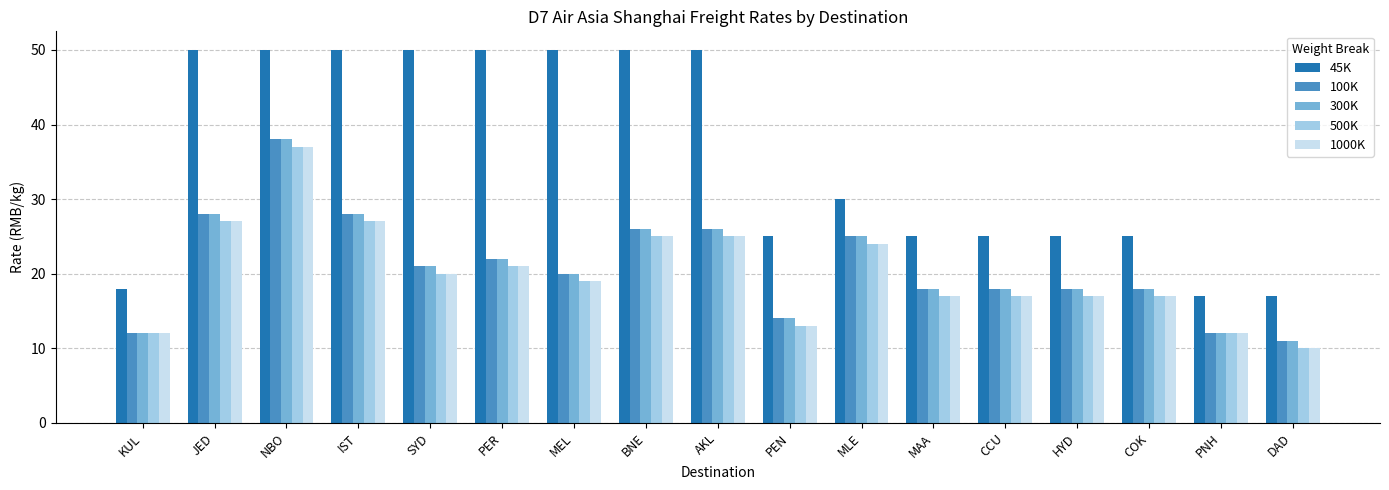

What is the total value across all series at MEL?

128